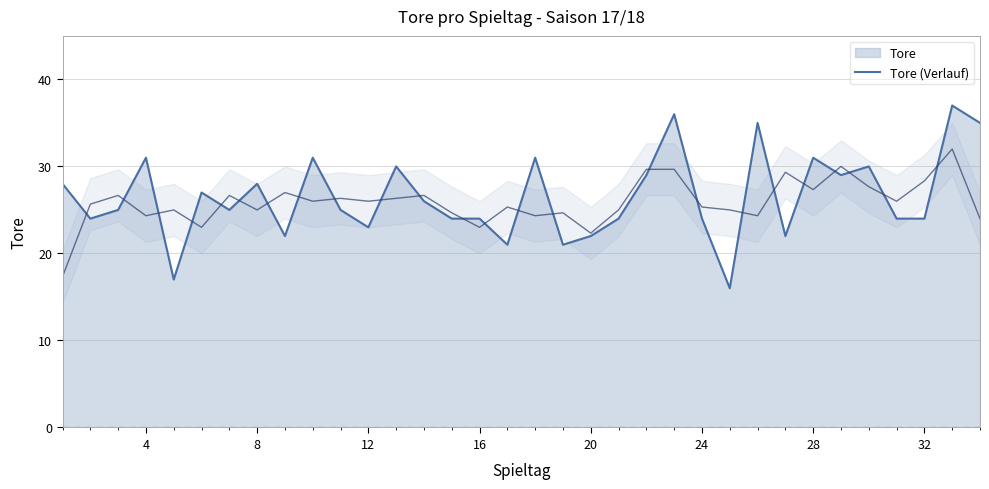

The value of Tore (Verlauf) at 32 is 6. True or false?

False